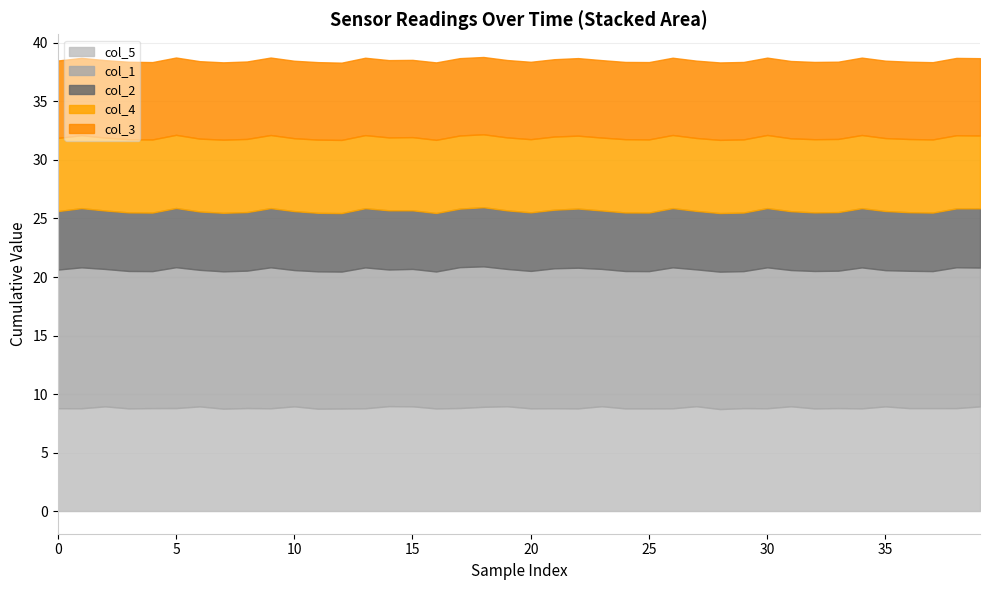

How many lines are shown in the chart?

5